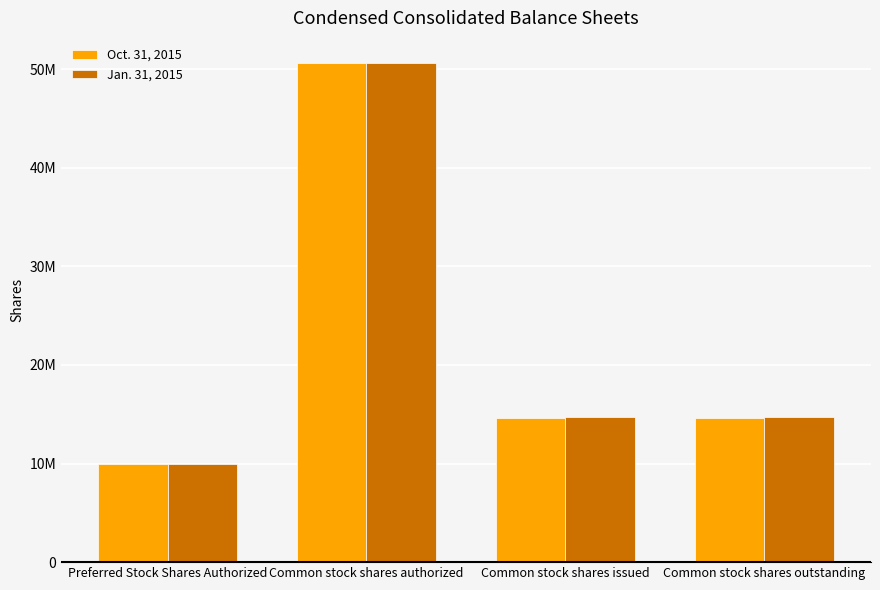

Reading right to left, what are all the values shown in this chart?

Oct. 31, 2015: 14644165	14644165	50625000	10000000
Jan. 31, 2015: 14684165	14684165	50625000	10000000